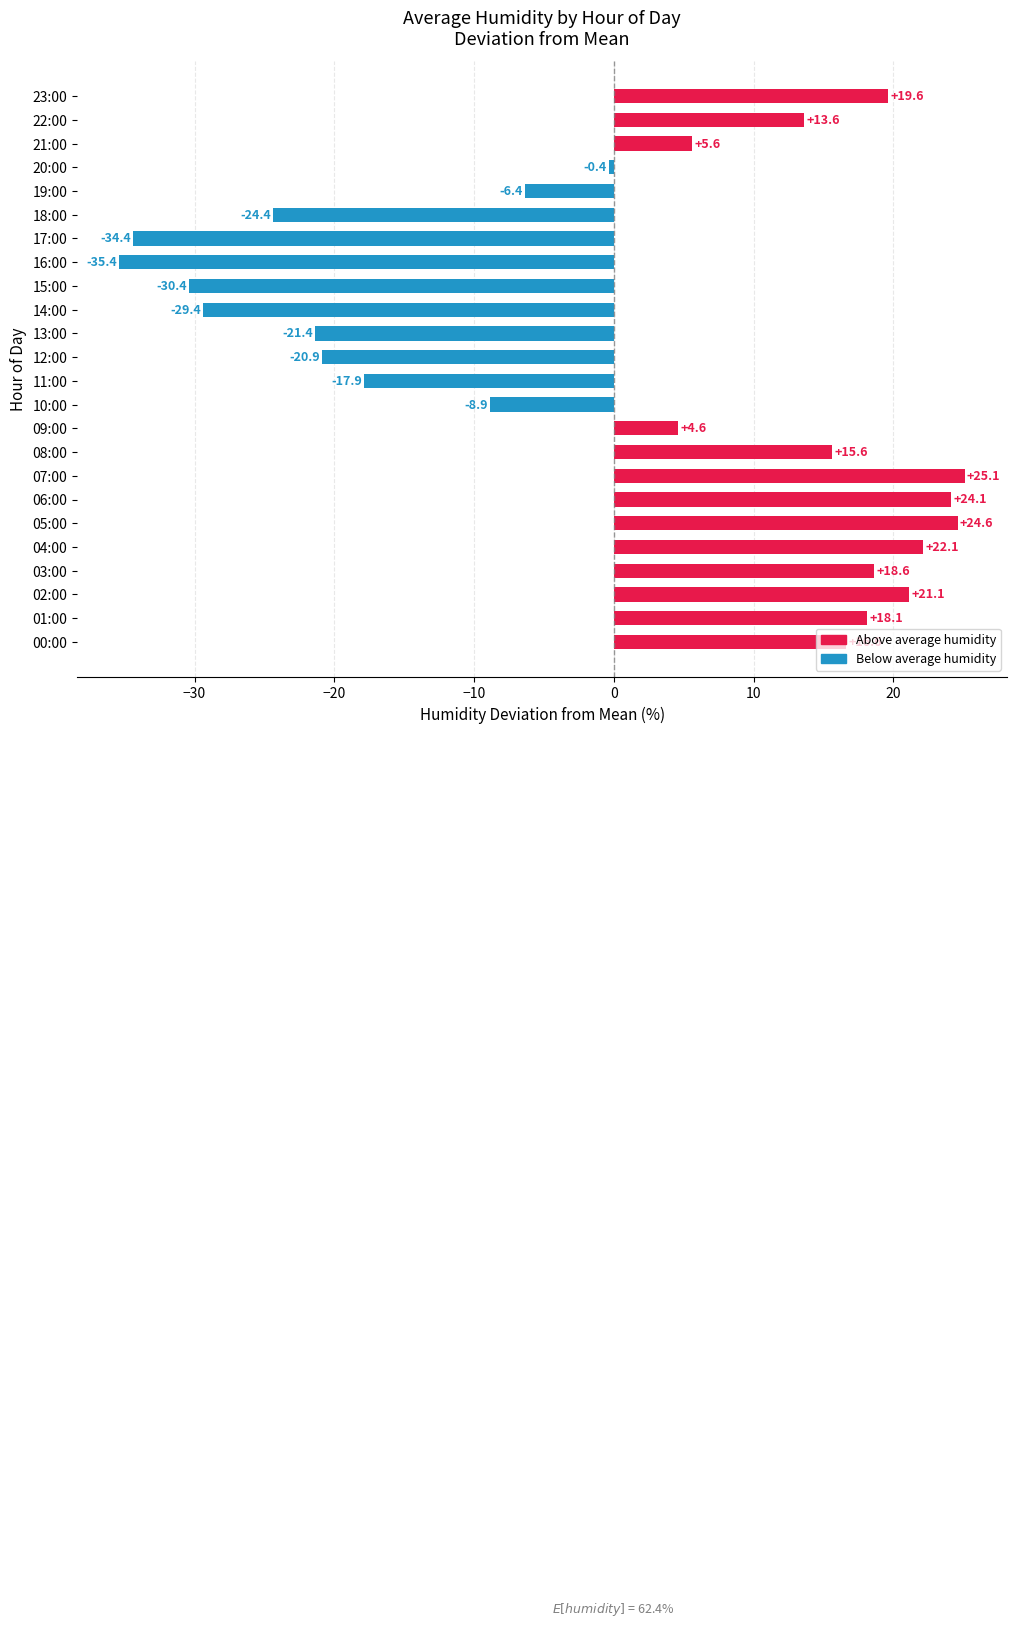

Where is the data nearest to the value -5?

19:00